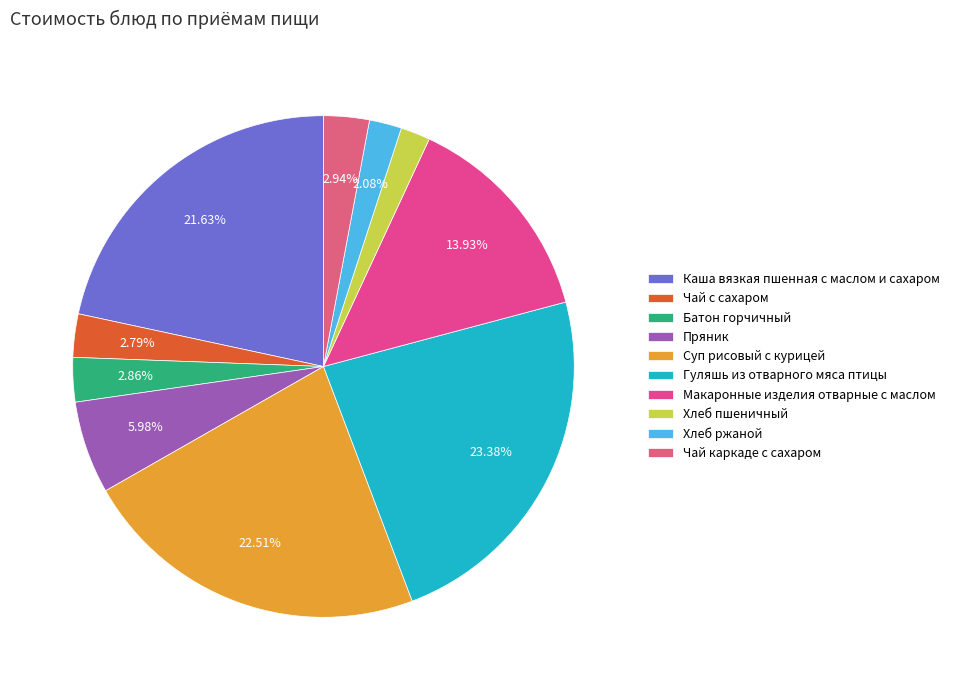

How many segments does this pie chart have?

10